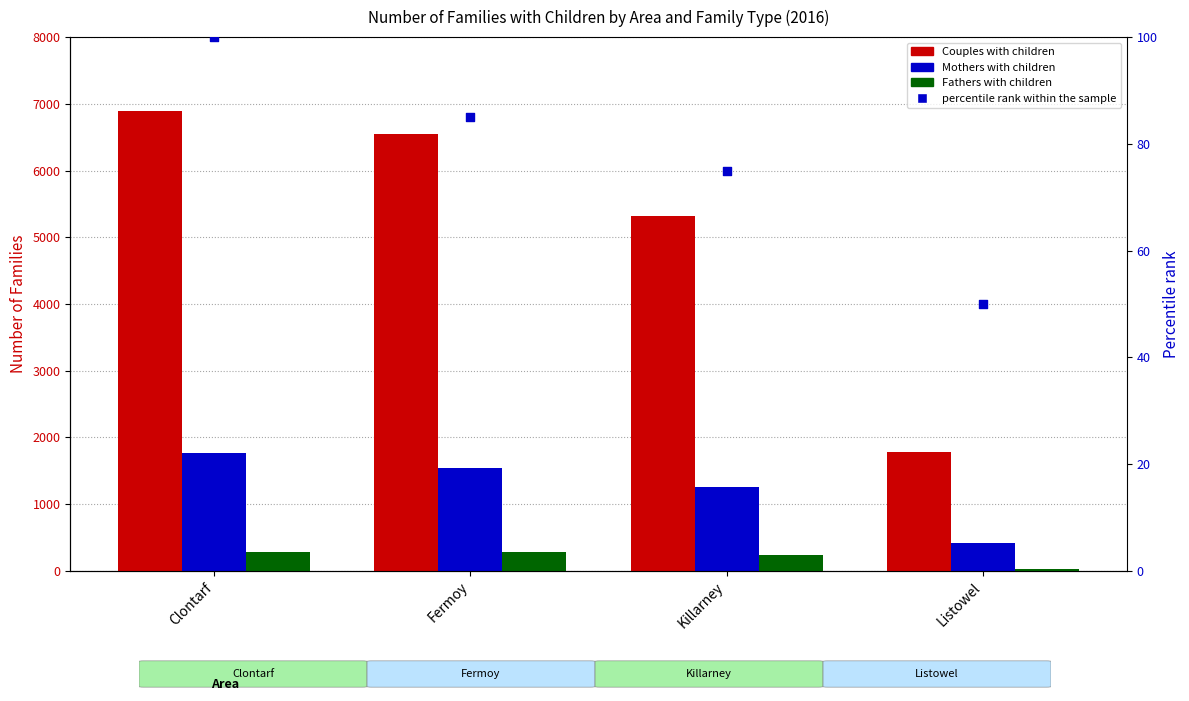

At how many categories does at least one series exceed 1874?

3